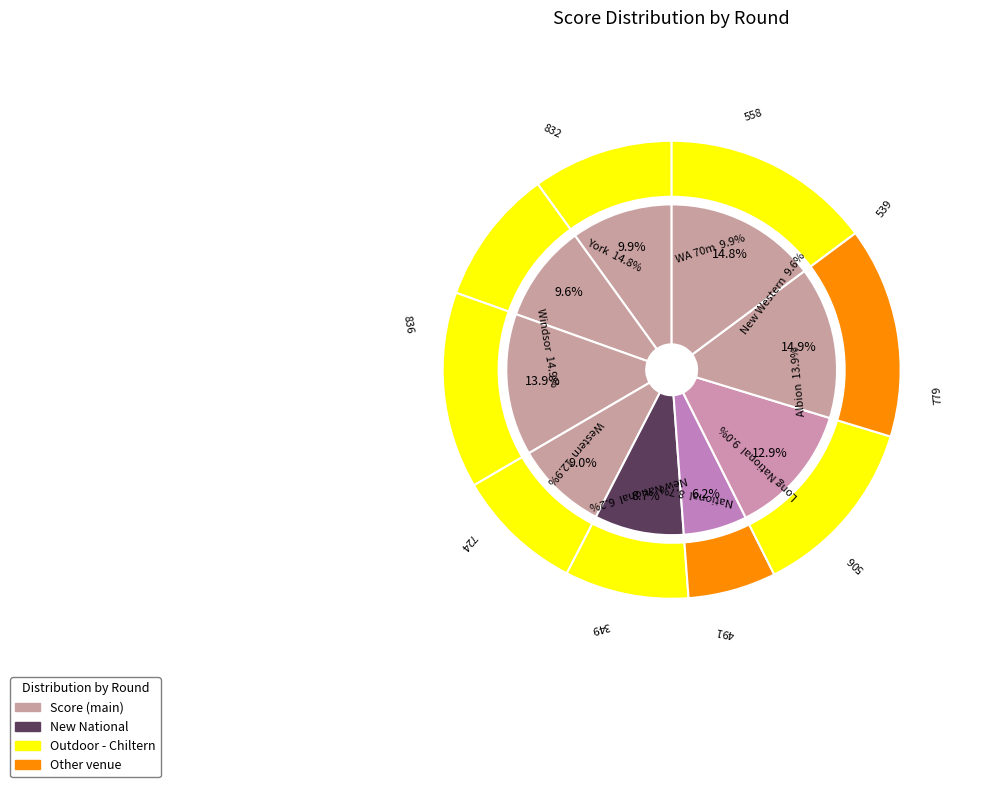

Combined, do Long National and Western account for over 50%?

No